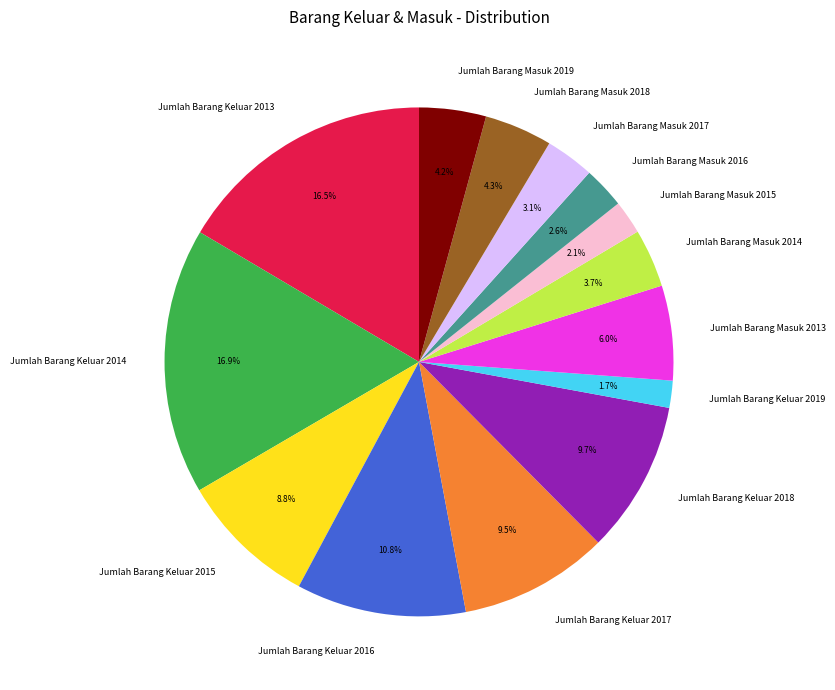

To the nearest percent, what is the difference between the largest and smallest slice percentages?

15%